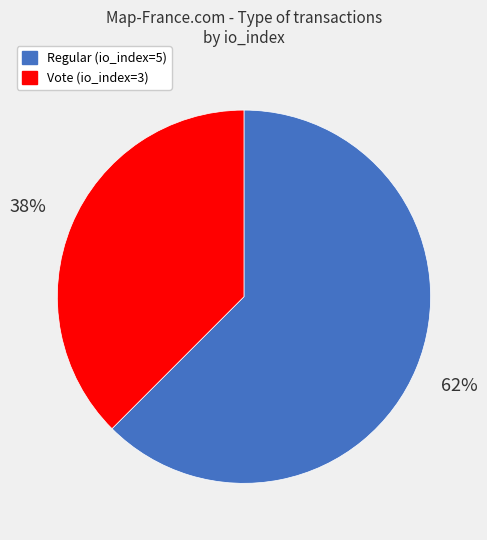

To the nearest percent, what percentage of the pie is Vote (io_index=3)?

38%